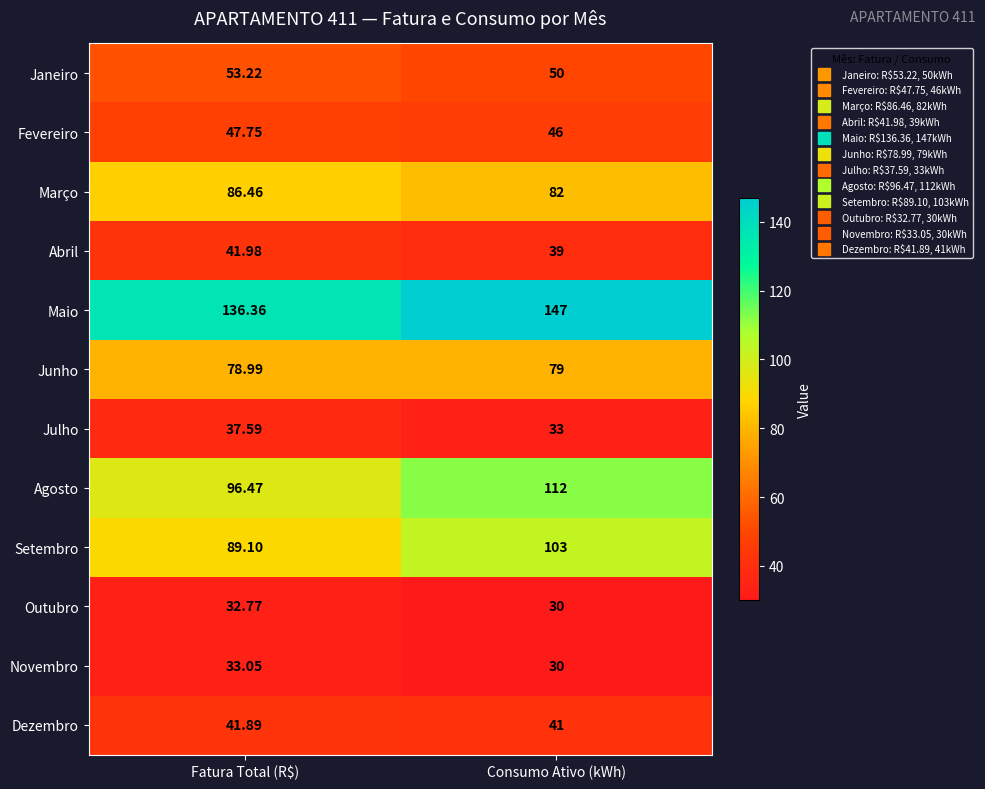

At which category is the sum across all series the highest?

Consumo Ativo (kWh)